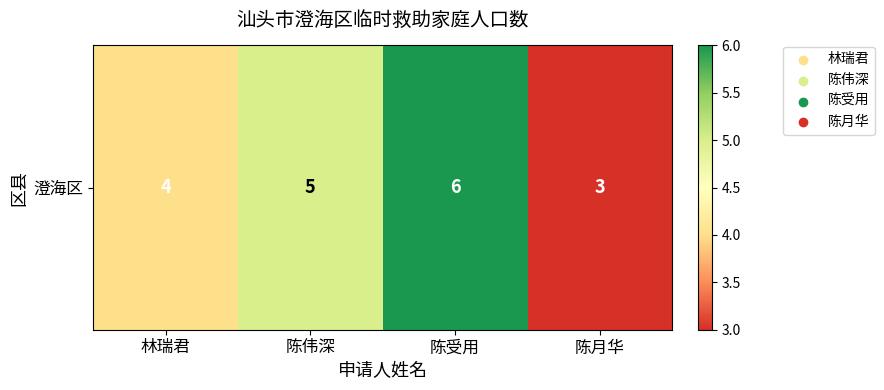

What is the difference between the maximum and minimum values?

3